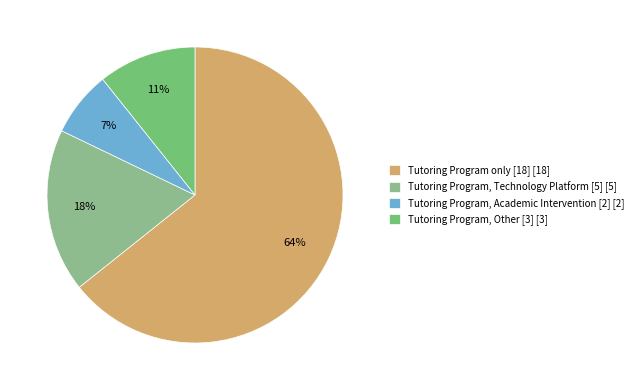

Is it true that Tutoring Program, Academic Intervention [2] is 7% of the pie?

True